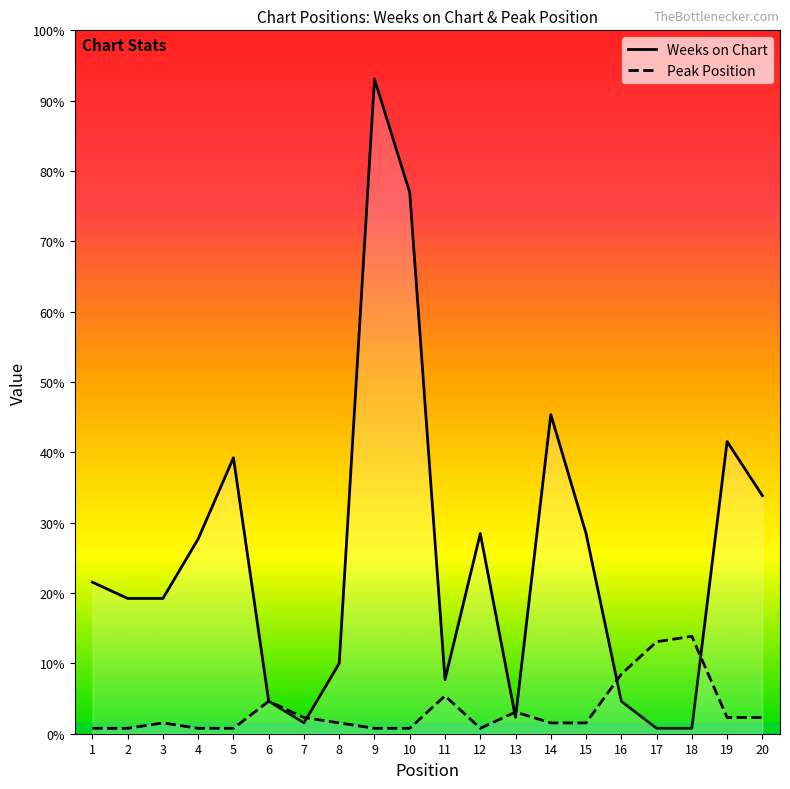

How many data points does each series have?

20